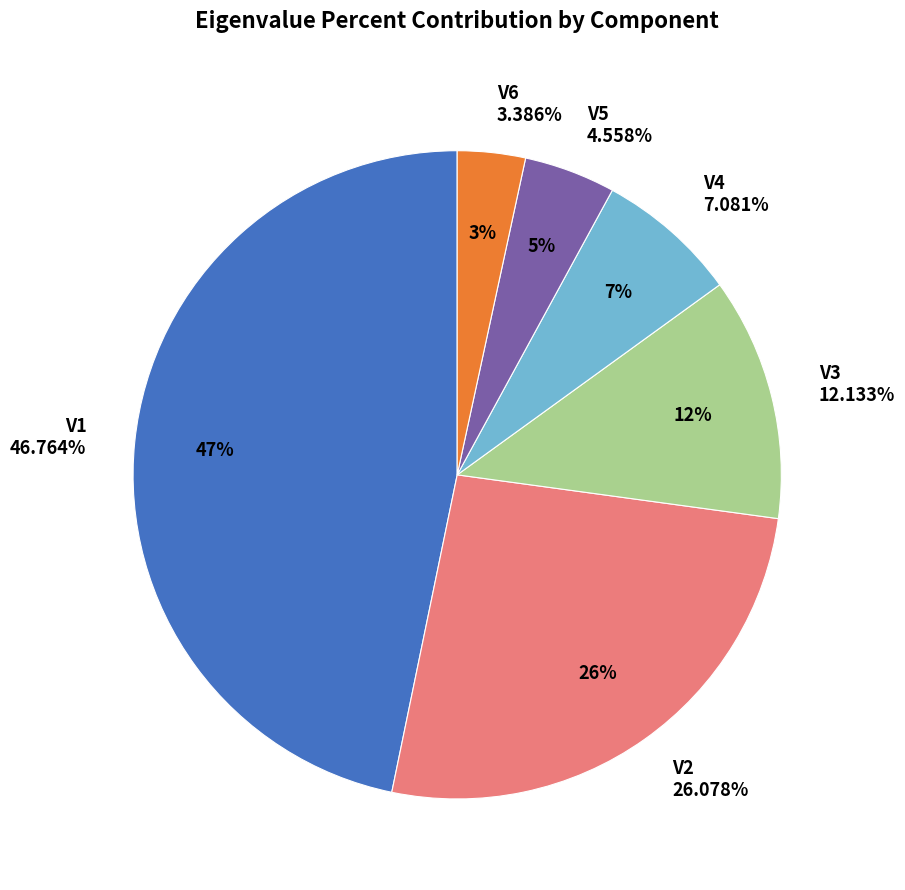

Does V1 represent more than half of the total?

No